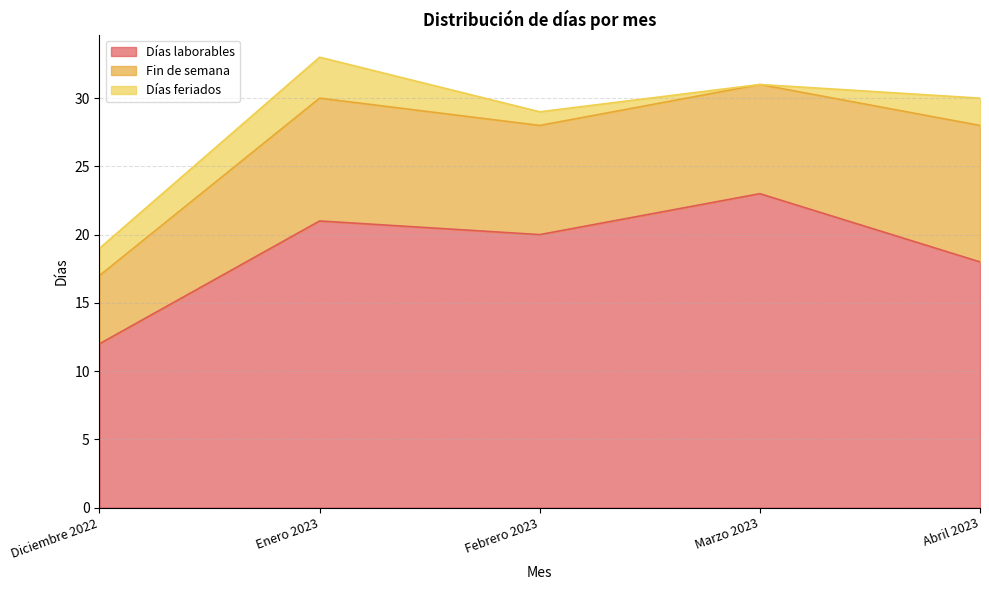

Reading right to left, list all the values displayed in this chart.

Días laborables: 18	23	20	21	12
Fin de semana: 10	8	8	9	5
Días feriados: 2	0	1	3	2